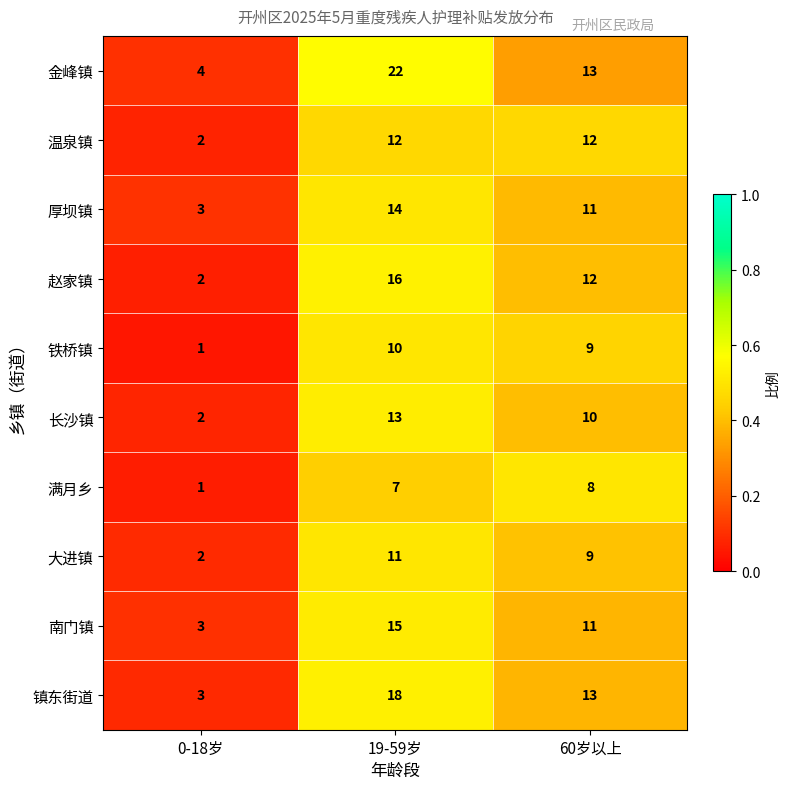

Is it true that 金峰镇 equals 22 at 60岁以上?

False